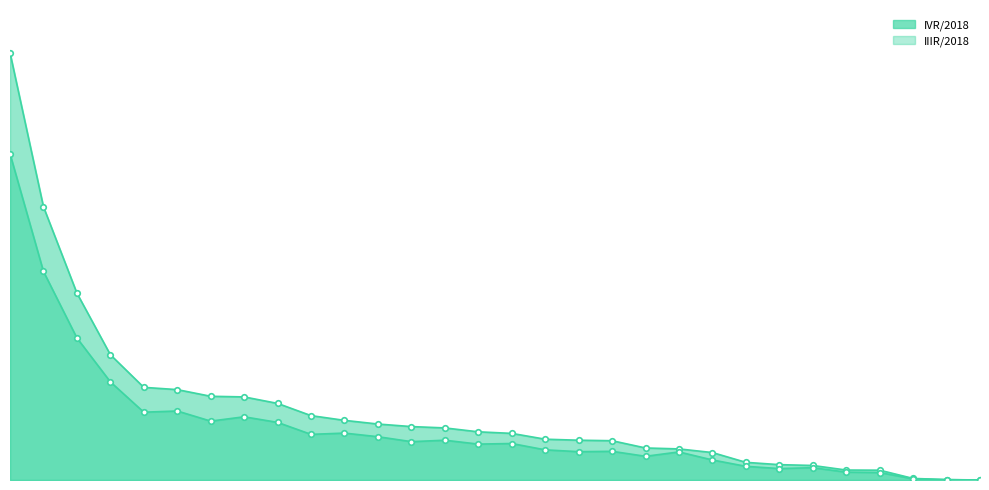

Reading right to left, what are all the values shown in this chart?

IVR/2018: 30=0.0	29=0.1	28=0.4	27=2.7	26=2.8	25=4.0	24=4.3	23=4.9	22=7.6	21=8.6	20=8.9	19=10.9	18=11.0	17=11.3	16=12.9	15=13.3	14=14.4	13=14.8	12=15.5	11=16.5	10=17.8	9=21.2	8=23.0	7=23.2	6=25.0	5=25.7	4=34.7	3=51.8	2=75.7	1=118.4
IIIR/2018: 30=0.0	29=0.1	28=0.3	27=2.1	26=2.2	25=3.4	24=3.2	23=3.8	22=5.6	21=7.8	20=6.6	19=7.9	18=7.8	17=8.4	16=10.1	15=9.9	14=11.0	13=10.6	12=12.0	11=13.0	10=12.6	9=16.0	8=17.5	7=16.3	6=19.1	5=18.8	4=27.2	3=39.4	2=57.8	1=90.4